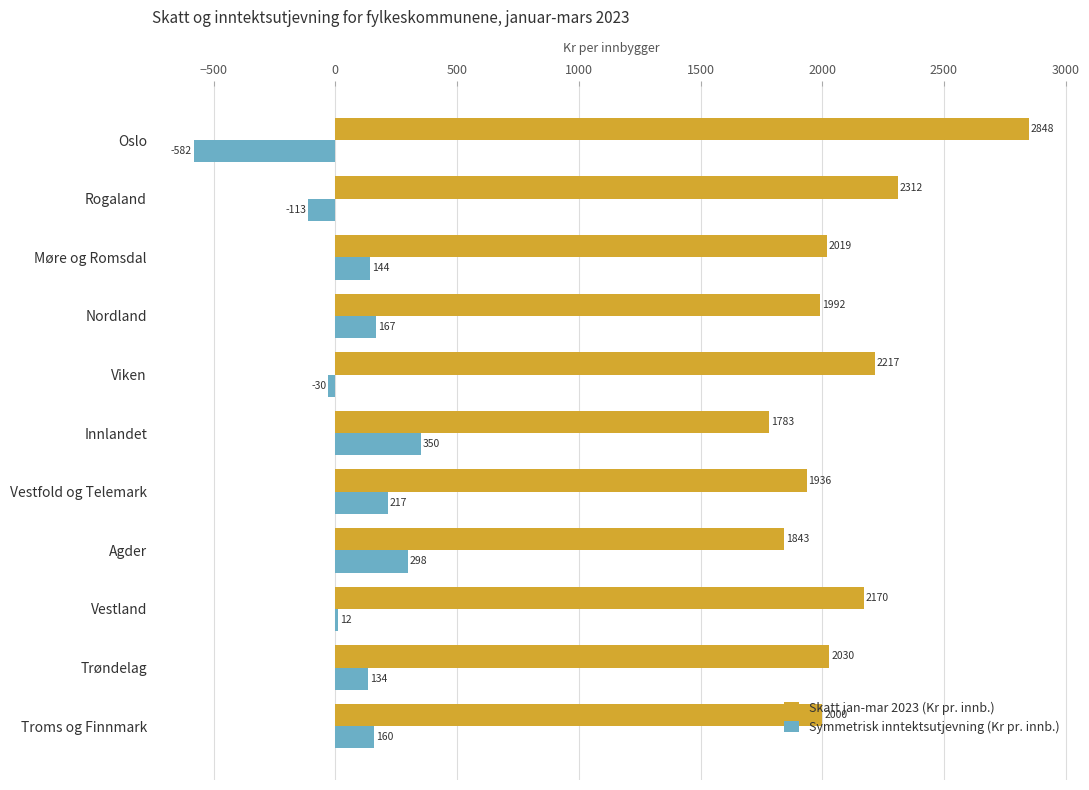

What is the difference between the maximum and minimum values in the Symmetrisk inntektsutjevning (Kr pr. innb.) series?

932.7